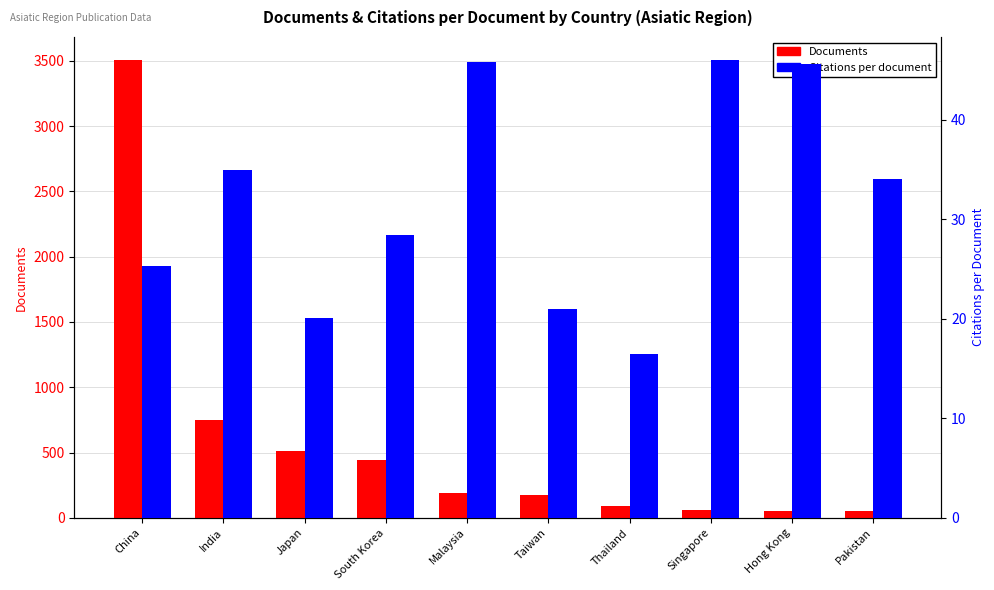

How many values in the Documents series are below 186?

5